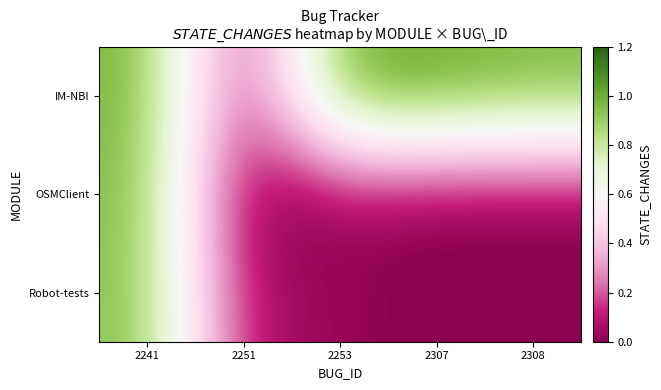

What is the total value across all series at 2253?

1.1